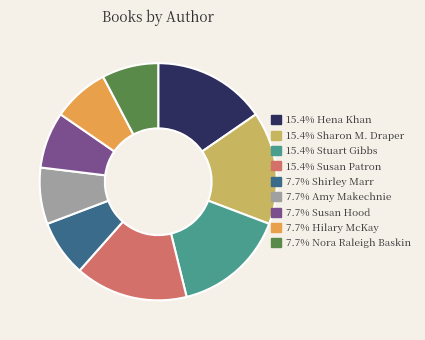

Does any single category account for the majority?

No